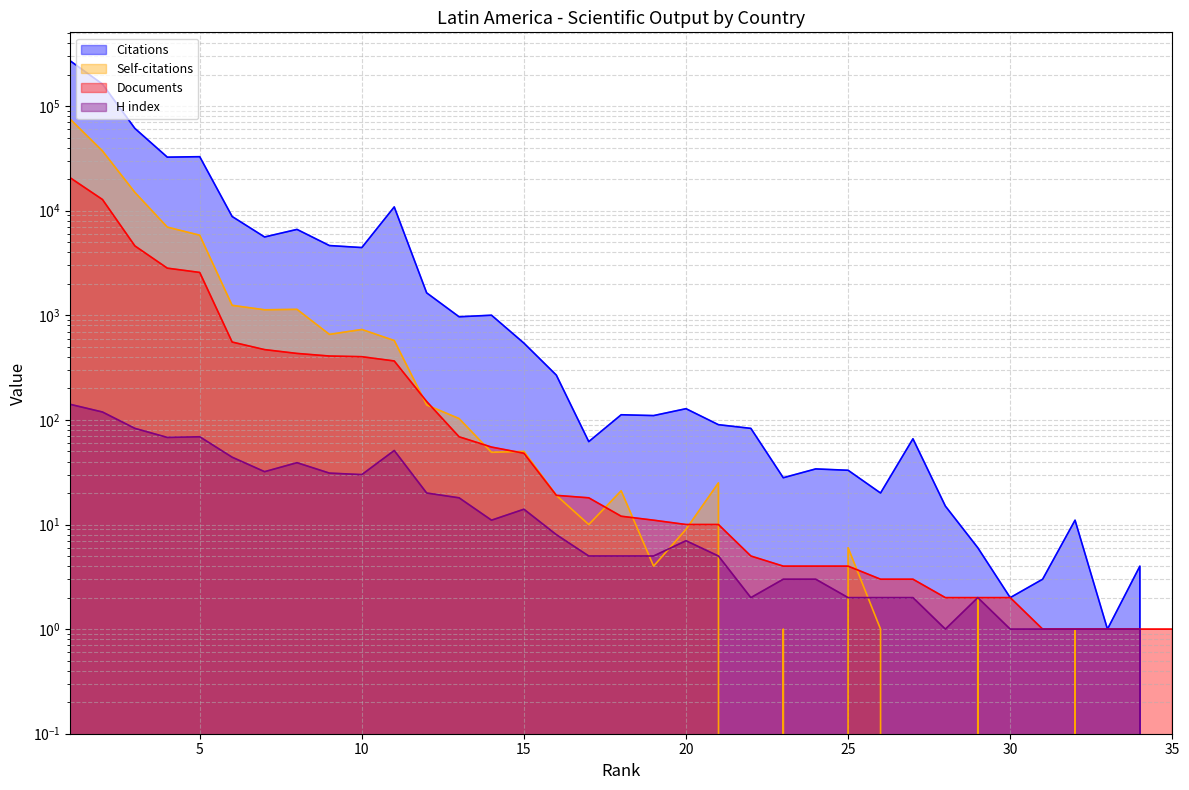

Which series changed the most between 20 and 16?

Citations